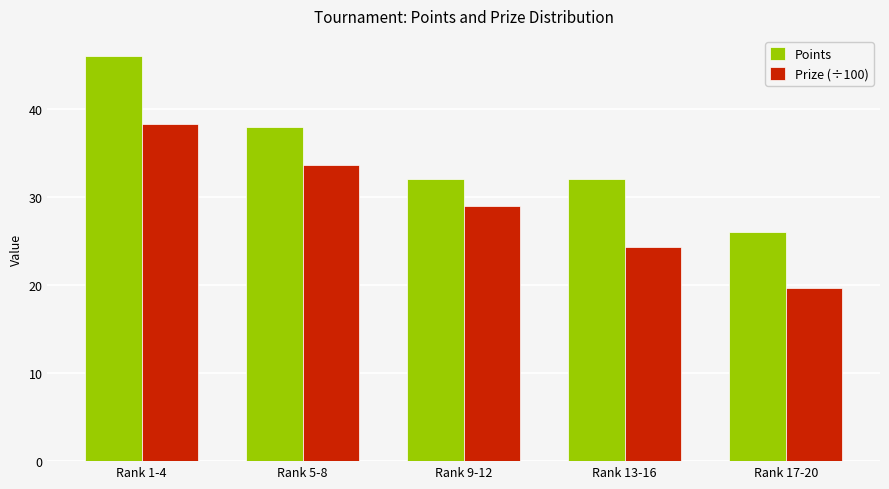

What is the spread (max minus min) of values at Rank 9-12?

3.0